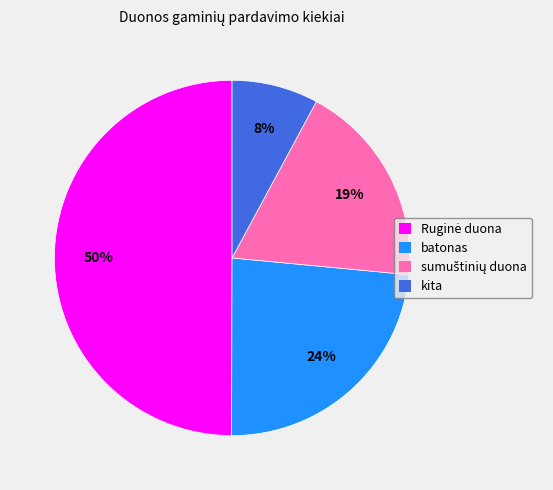

Approximately how many times larger is the value at kita compared to batonas?

0.3